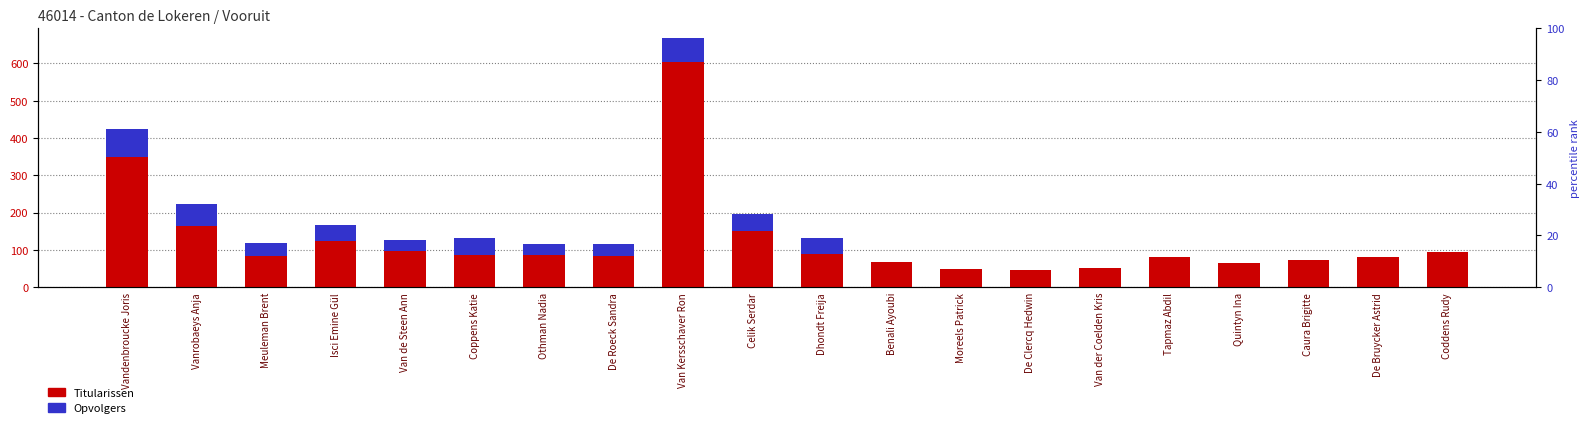

At which category is the sum across all series the highest?

Van Kersschaver Ron